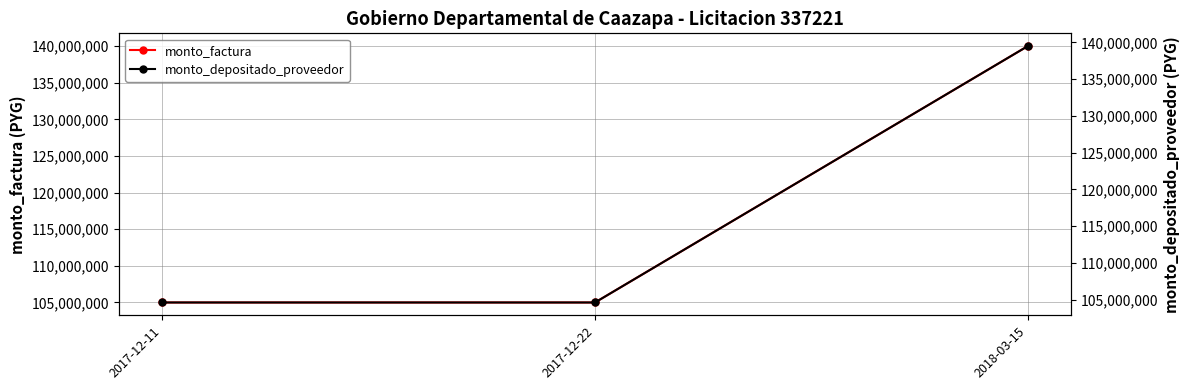

Reading right to left, extract all data points from this chart.

monto_factura: 140000000	105000000	105000000
monto_depositado_proveedor: 139490909	104618182	104618182